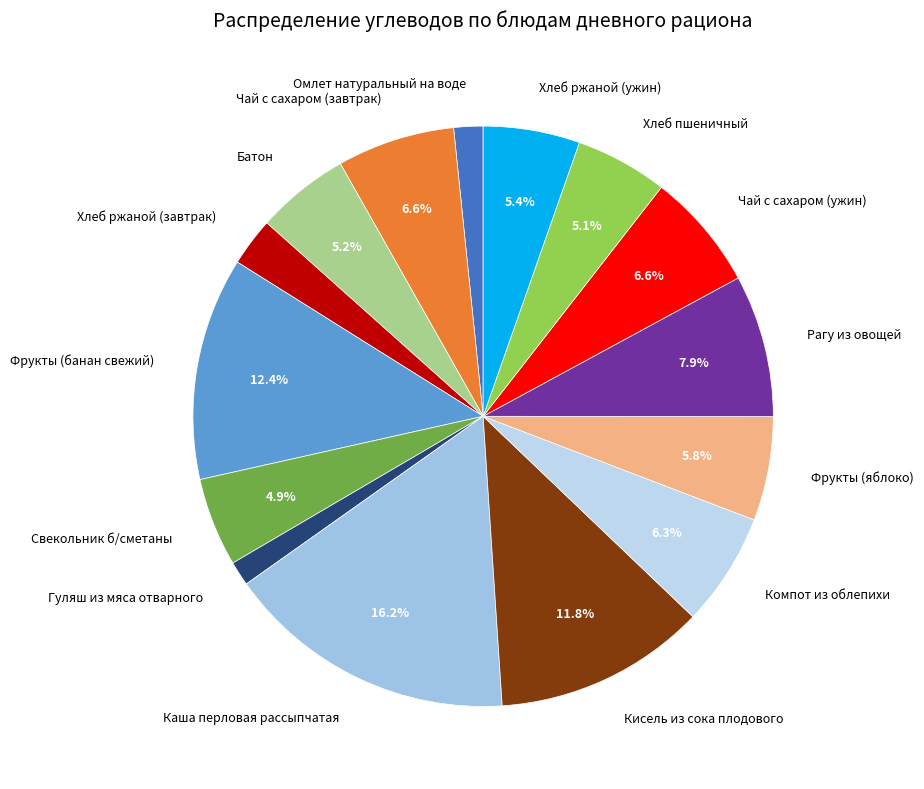

To the nearest percent, what is the combined percentage of Гуляш из мяса отварного and Омлет натуральный на воде?

3%